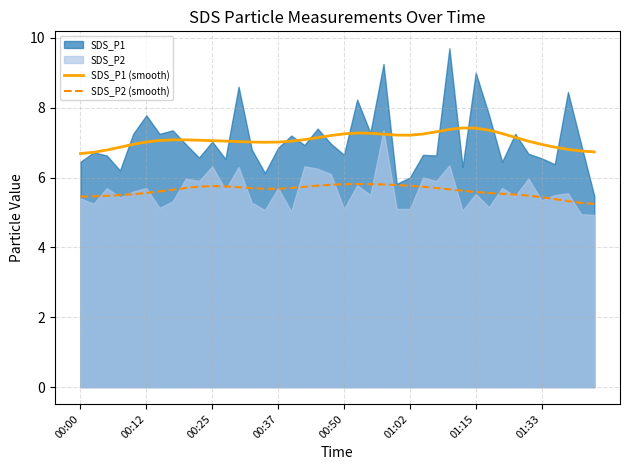

True or false: SDS_P1 (smooth) and SDS_P2 (smooth) cross at least once.

False